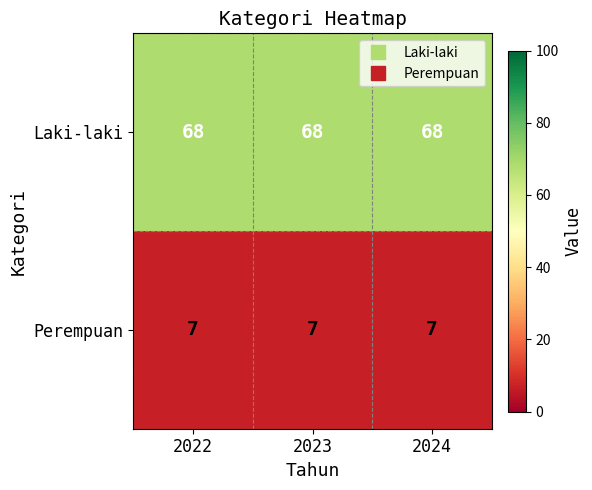

What is the smallest value displayed?

7